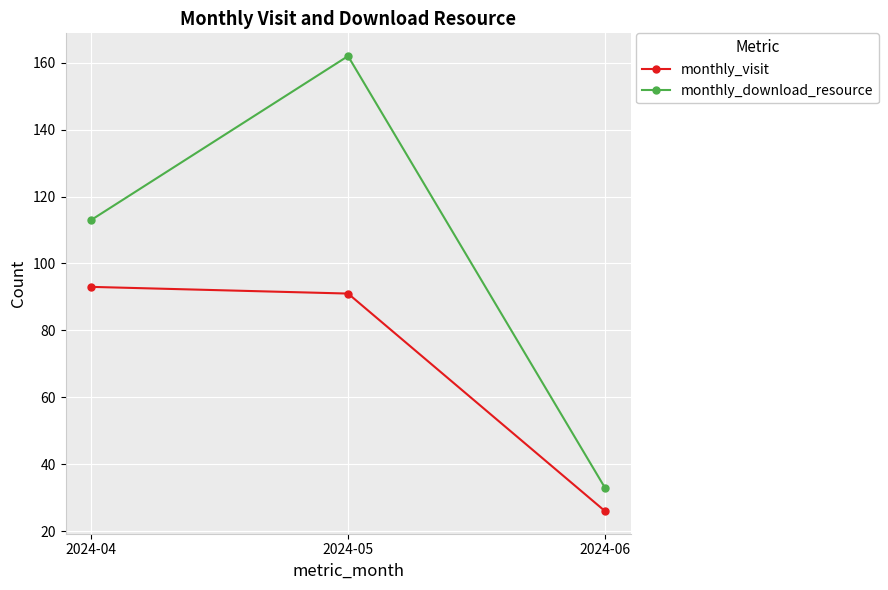

Rank the categories by monthly_download_resource value from lowest to highest.

2024-06, 2024-04, 2024-05